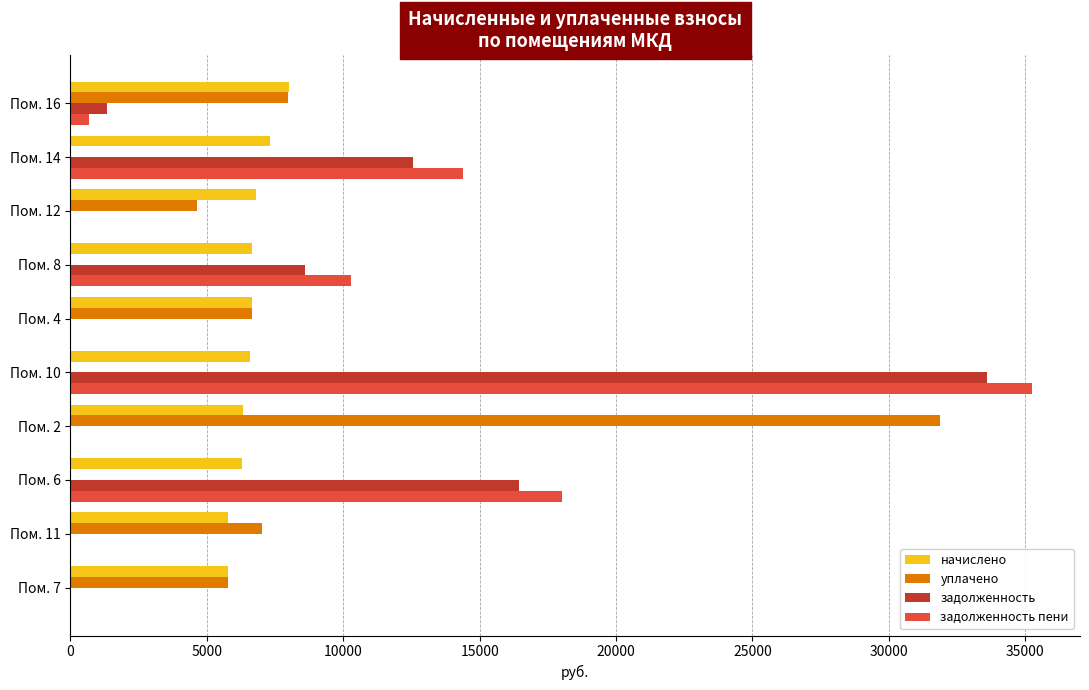

What is the sum of all задолженность values?

72527.4